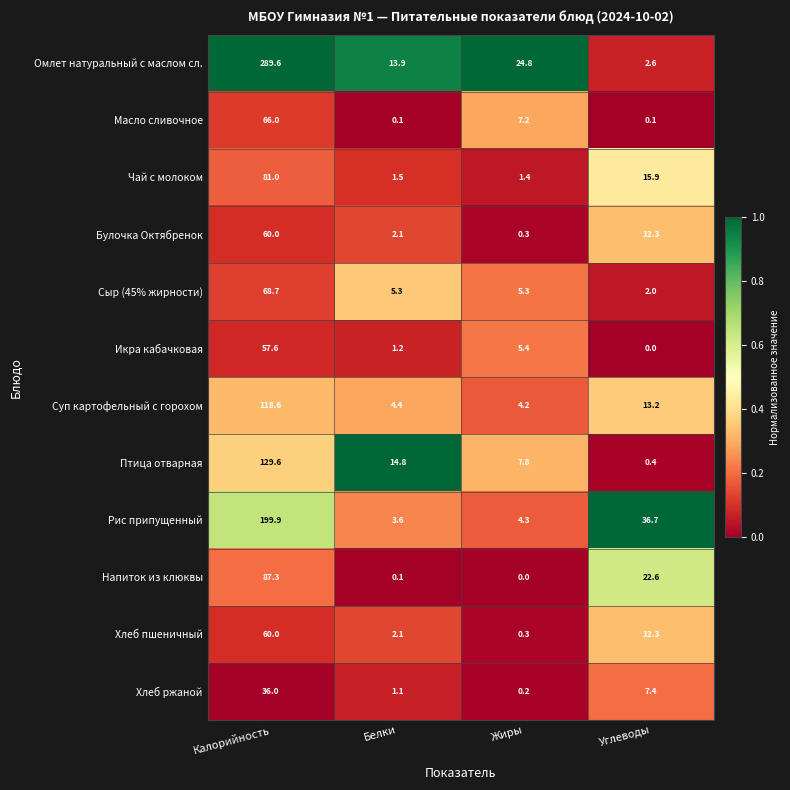

What is the spread (max minus min) of values at Жиры?

24.8